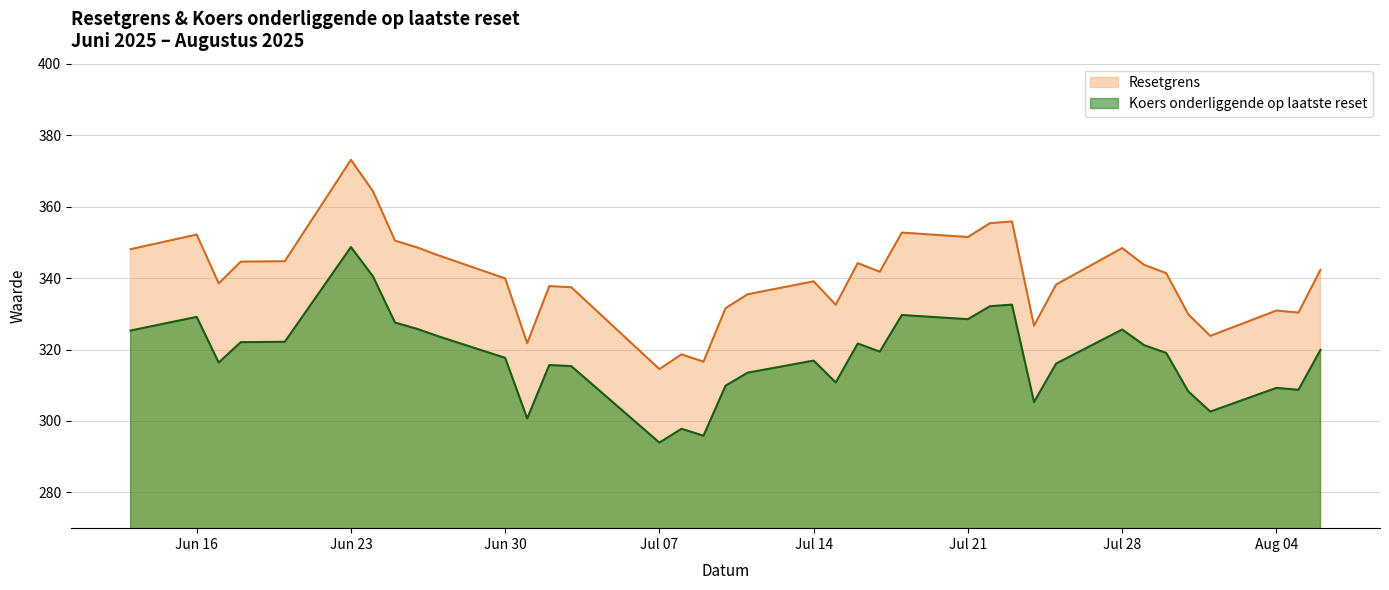

True or false: Resetgrens has more than 1 points higher than both neighbors.

True